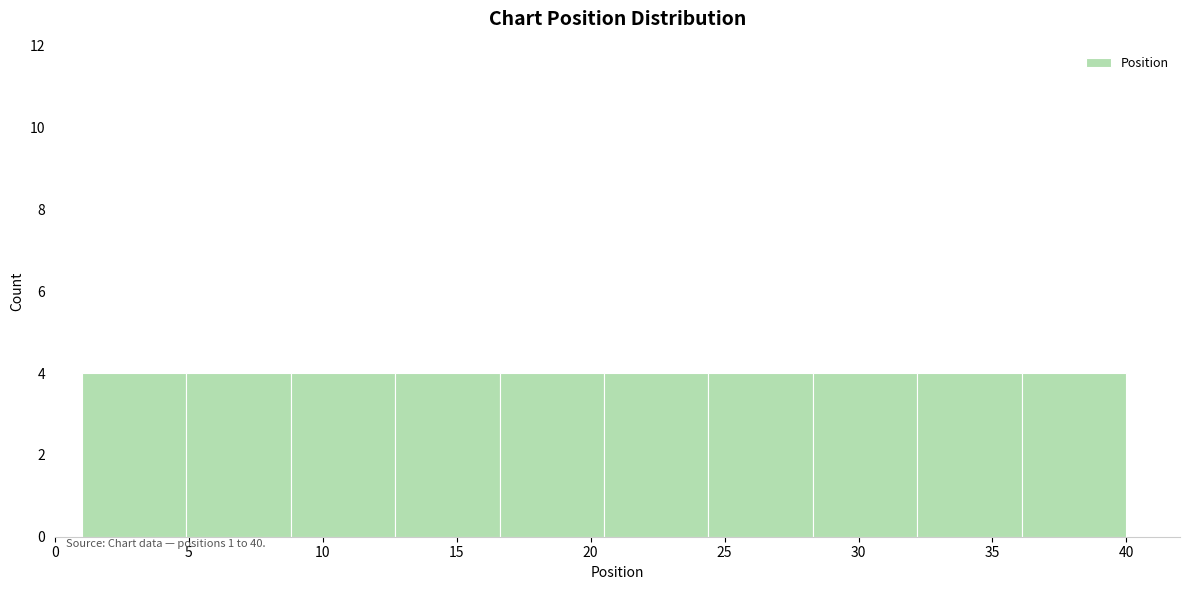

Reading left to right, transcribe this chart: for each bar, give the range it covers on the x-axis and its height. Neither the bar edges nor the heights are printed on the chart, so give them approximately, as read against the axes.

1.0 to 4.9: 4
4.9 to 8.8: 4
8.8 to 12.7: 4
12.7 to 16.6: 4
16.6 to 20.5: 4
20.5 to 24.4: 4
24.4 to 28.3: 4
28.3 to 32.2: 4
32.2 to 36.1: 4
36.1 to 40.0: 4